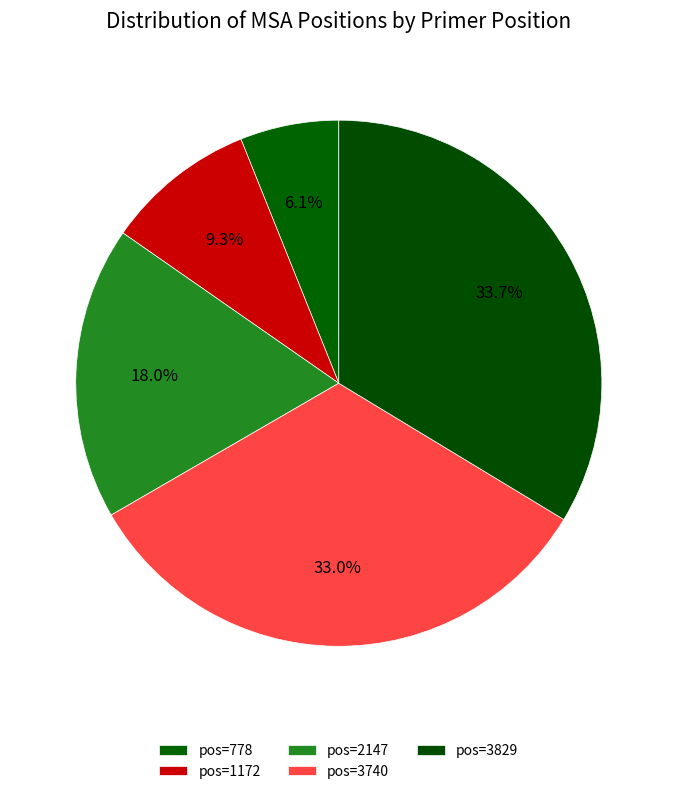

What is the largest slice in the pie chart?

3829